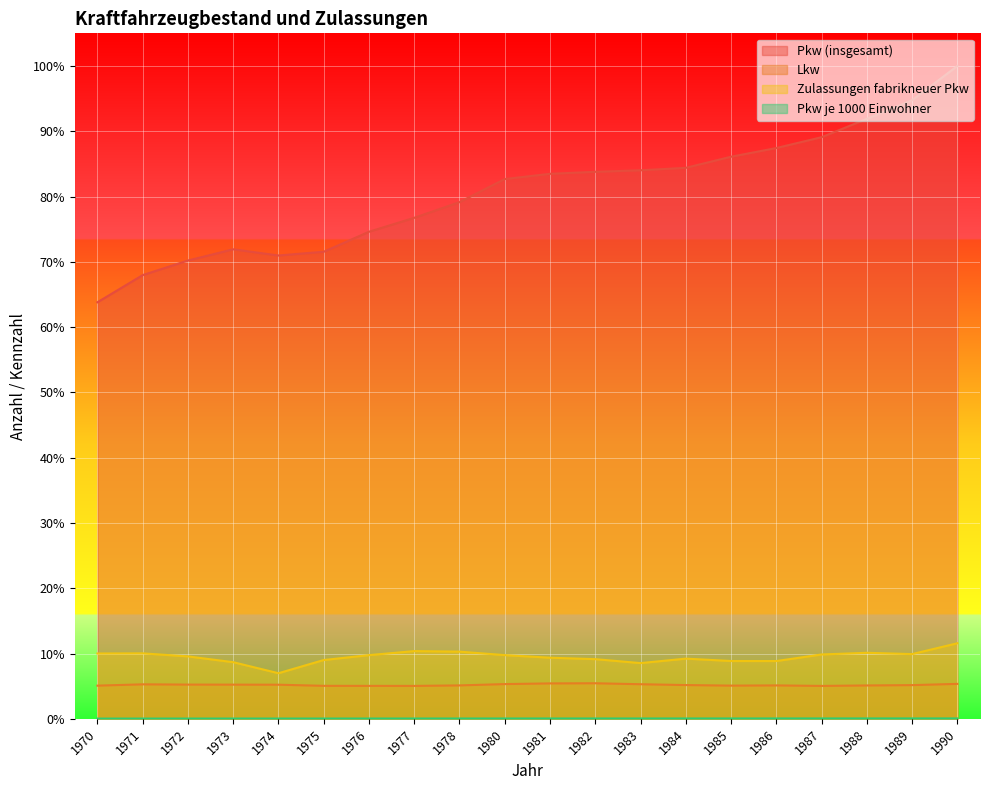

Reading left to right, transcribe all the data shown in this chart.

Pkw (insgesamt): 1970=0.6	1971=0.7	1972=0.7	1973=0.7	1974=0.7	1975=0.7	1976=0.7	1977=0.8	1978=0.8	1980=0.8	1981=0.8	1982=0.8	1983=0.8	1984=0.8	1985=0.9	1986=0.9	1987=0.9	1988=0.9	1989=0.9	1990=1.0
Lkw: 1970=0.1	1971=0.1	1972=0.1	1973=0.1	1974=0.1	1975=0.1	1976=0.1	1977=0.1	1978=0.1	1980=0.1	1981=0.1	1982=0.1	1983=0.1	1984=0.1	1985=0.1	1986=0.1	1987=0.1	1988=0.1	1989=0.1	1990=0.1
Zulassungen fabrikneuer Pkw: 1970=0.1	1971=0.1	1972=0.1	1973=0.1	1974=0.1	1975=0.1	1976=0.1	1977=0.1	1978=0.1	1980=0.1	1981=0.1	1982=0.1	1983=0.1	1984=0.1	1985=0.1	1986=0.1	1987=0.1	1988=0.1	1989=0.1	1990=0.1
Pkw je 1000 Einwohner: 1970=0.0	1971=0.0	1972=0.0	1973=0.0	1974=0.0	1975=0.0	1976=0.0	1977=0.0	1978=0.0	1980=0.0	1981=0.0	1982=0.0	1983=0.0	1984=0.0	1985=0.0	1986=0.0	1987=0.0	1988=0.0	1989=0.0	1990=0.0